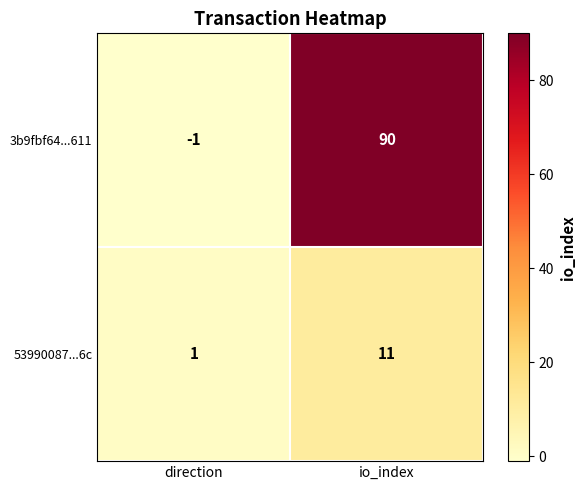

Where is 53990087...6c nearest to the value 6?

direction